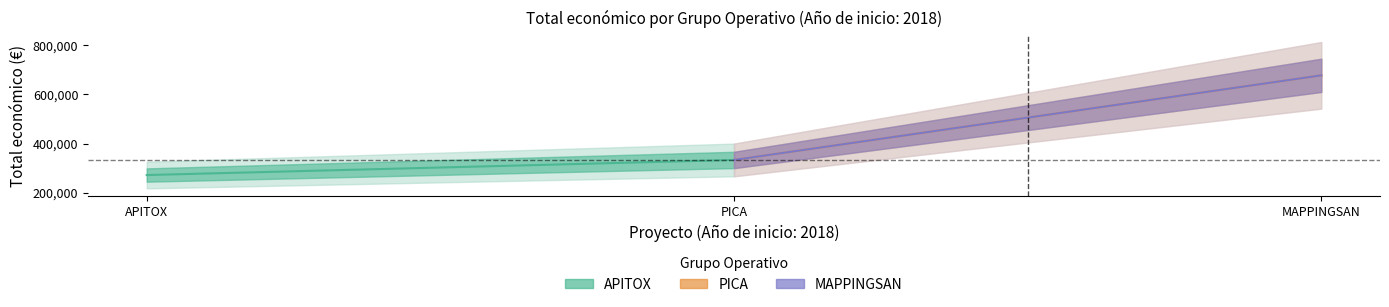

How many data points does each series have?

3